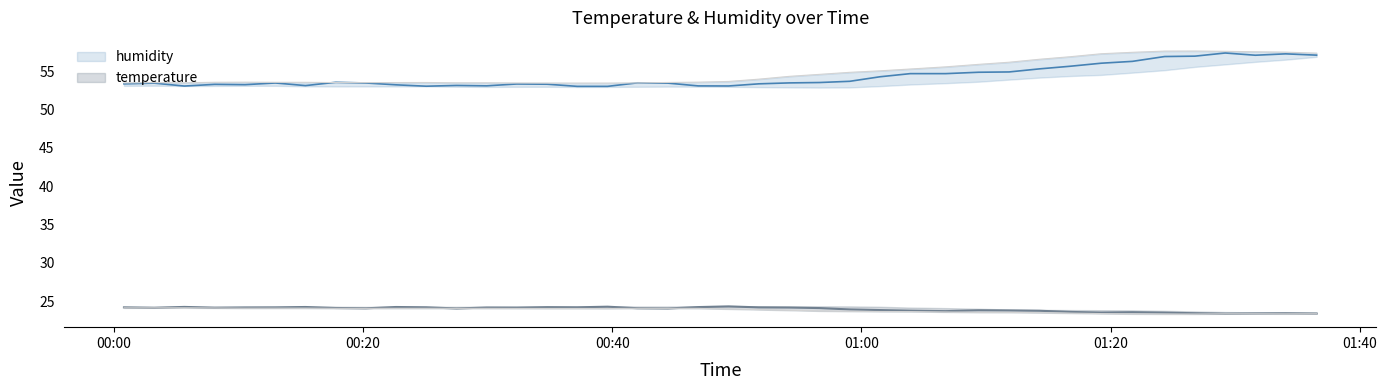

What is the value of the temperature point at the 23rd from the left?

24.2